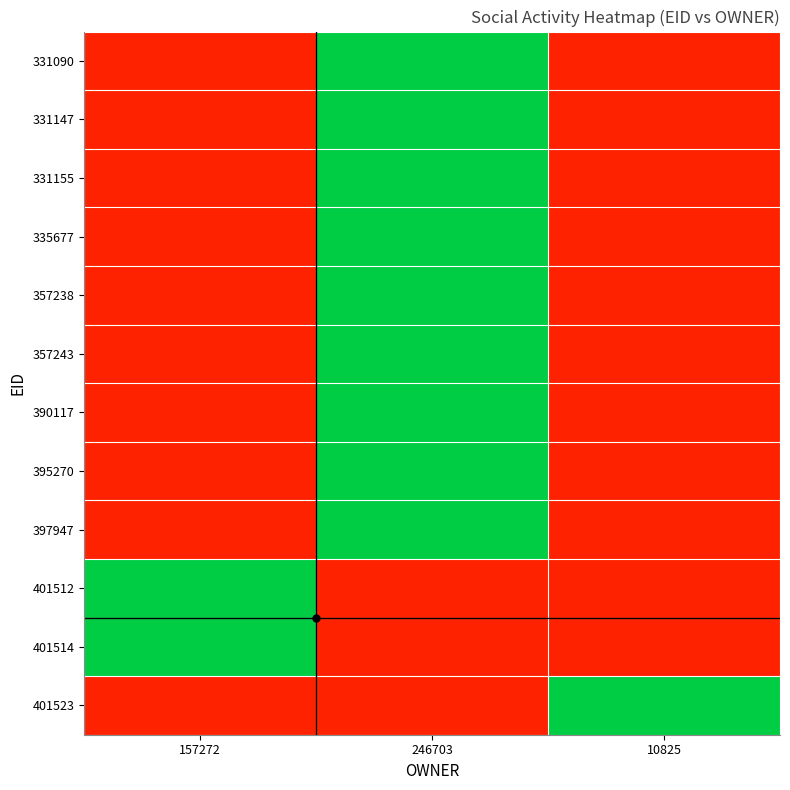

Reading right to left, what are all the values shown in this chart?

331090: 10825=0	246703=1	157272=0
331147: 10825=0	246703=1	157272=0
331155: 10825=0	246703=1	157272=0
335677: 10825=0	246703=1	157272=0
357238: 10825=0	246703=1	157272=0
357243: 10825=0	246703=1	157272=0
390117: 10825=0	246703=1	157272=0
395270: 10825=0	246703=1	157272=0
397947: 10825=0	246703=1	157272=0
401512: 10825=0	246703=0	157272=1
401514: 10825=0	246703=0	157272=1
401523: 10825=1	246703=0	157272=0